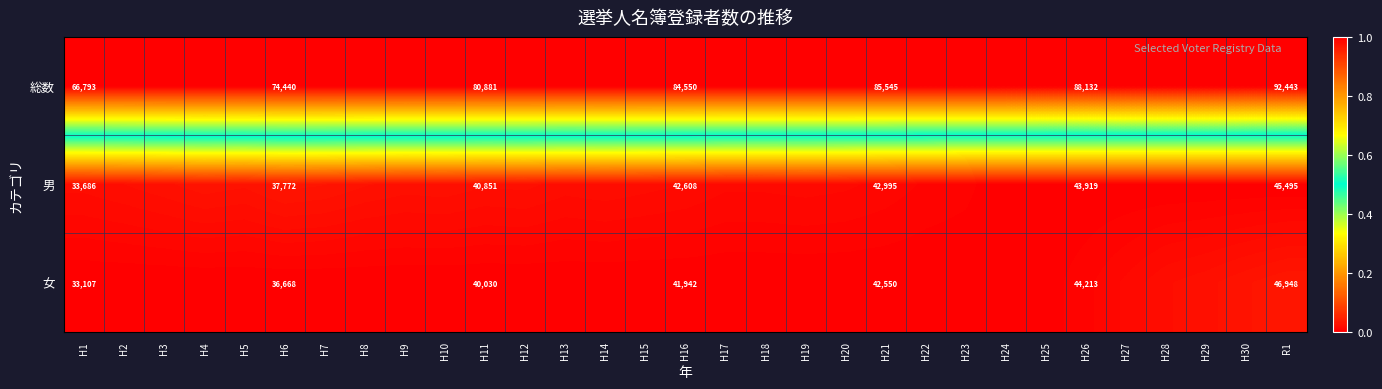

True or false: 男 has a value of 0.0 at H2.

False